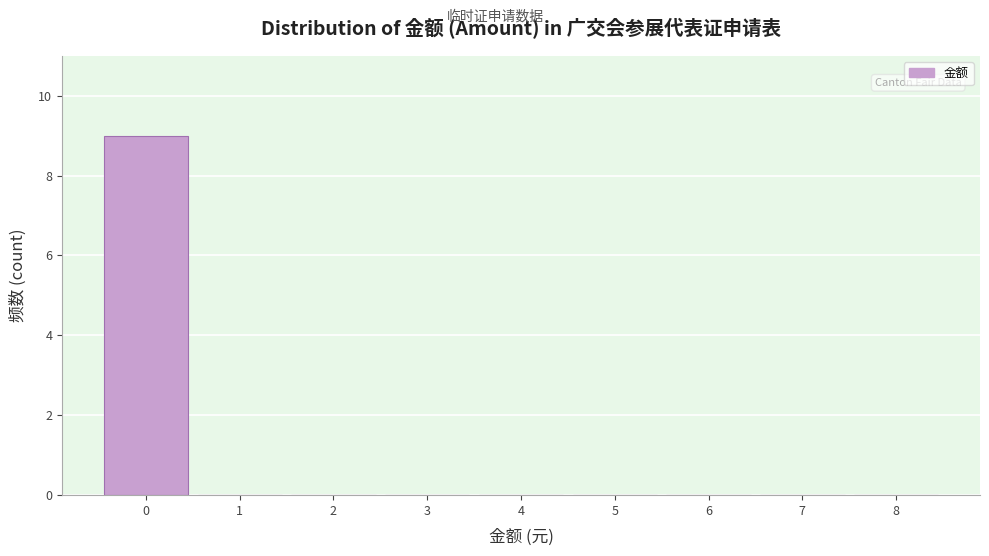

Reading left to right, transcribe this chart: for each bar, give the range it covers on the x-axis and its height. The values are not printed on the chart, so give them approximately, as read against the axis.

-0.5 to 0.5: 9
0.5 to 1.5: 0
1.5 to 2.5: 0
2.5 to 3.5: 0
3.5 to 4.5: 0
4.5 to 5.5: 0
5.5 to 6.5: 0
6.5 to 7.5: 0
7.5 to 8.5: 0